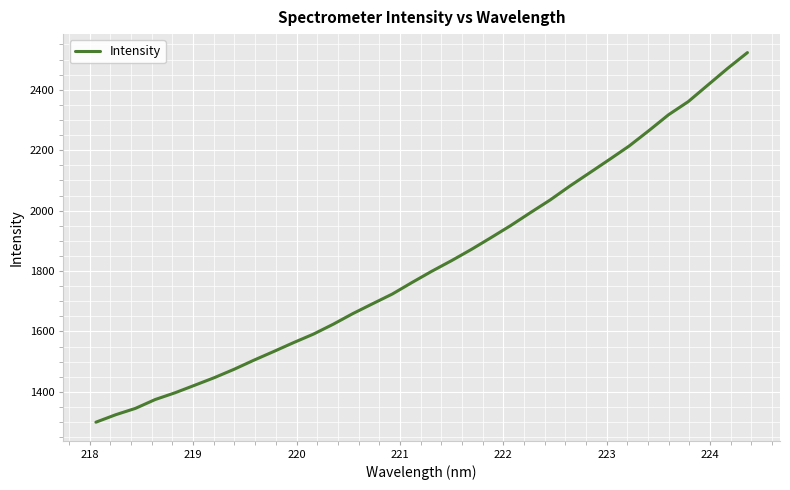

What is the minimum value shown in the chart?

1299.5